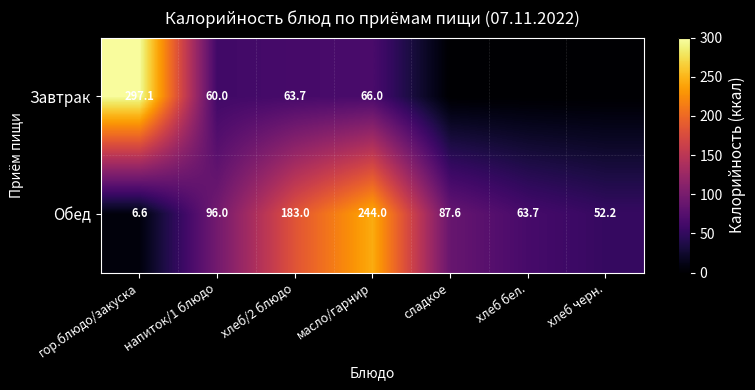

Count the number of categories in the chart.

7